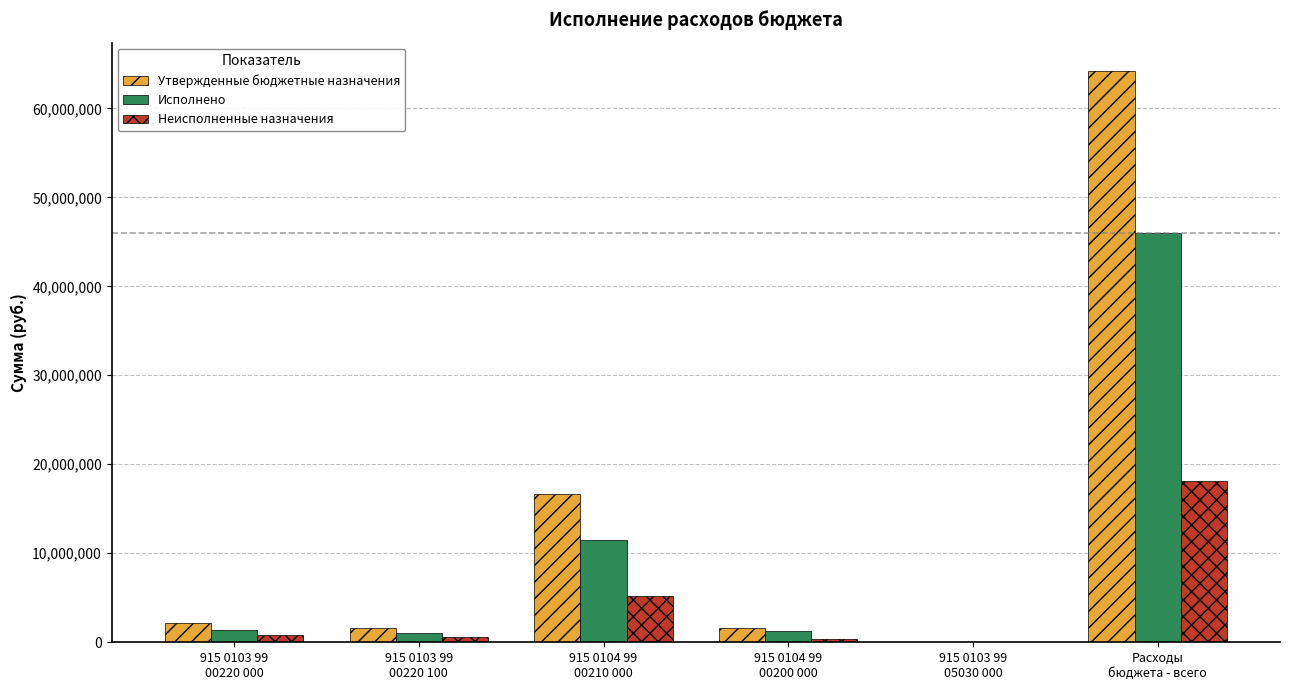

How many groups of bars are there?

6